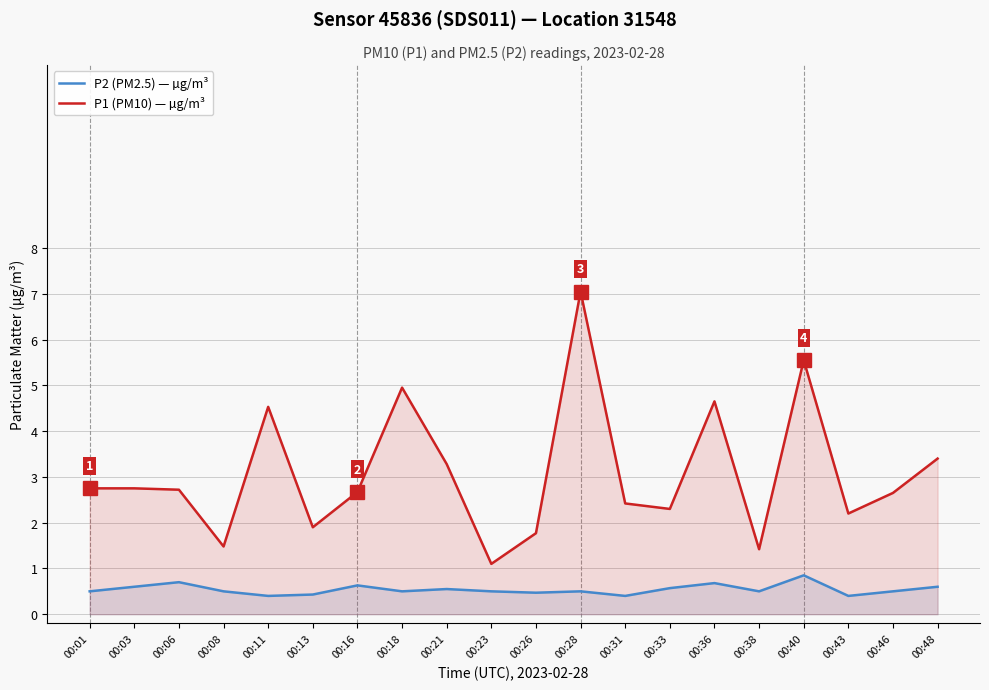

What is the difference between the second highest and minimum values in the P1 (PM10) — µg/m³ series?

4.4